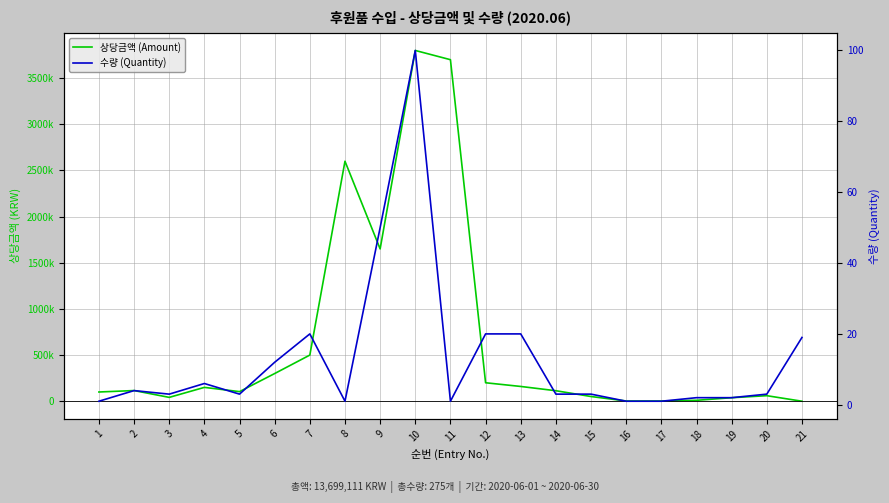

What is the maximum value shown in the chart?

3800000